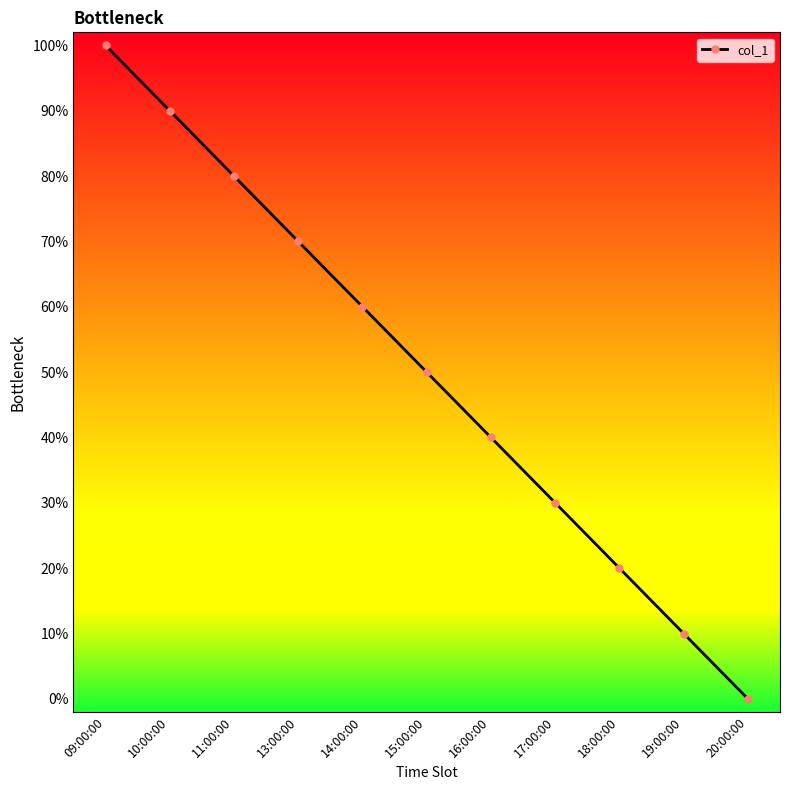

Is it true that the value at 13:00:00 is 70.0?

True